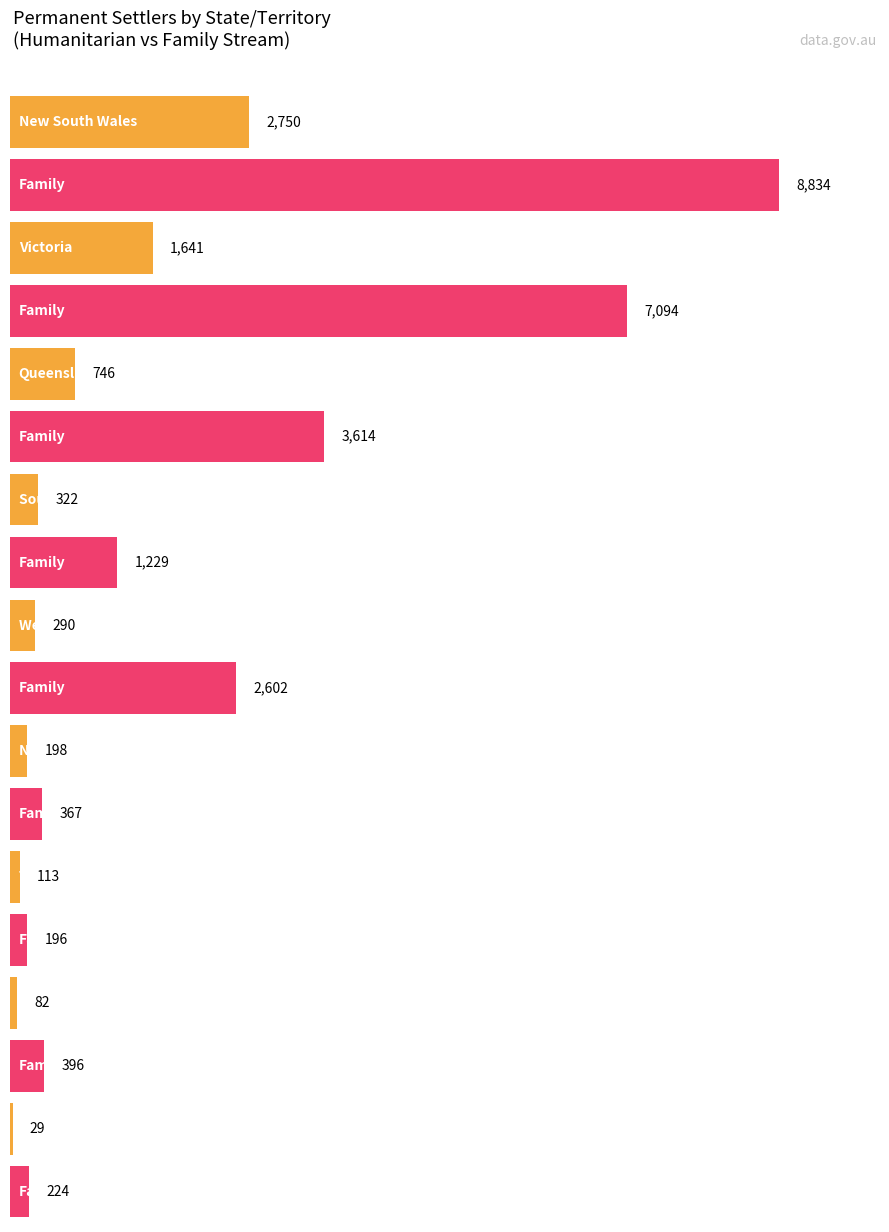

List the labels in order of Humanitarian (a) value, largest first.

New South Wales, Victoria, Queensland, South Australia, Western Australia, Not Recorded, Tasmania, Australian Capital Territory, Northern Territory